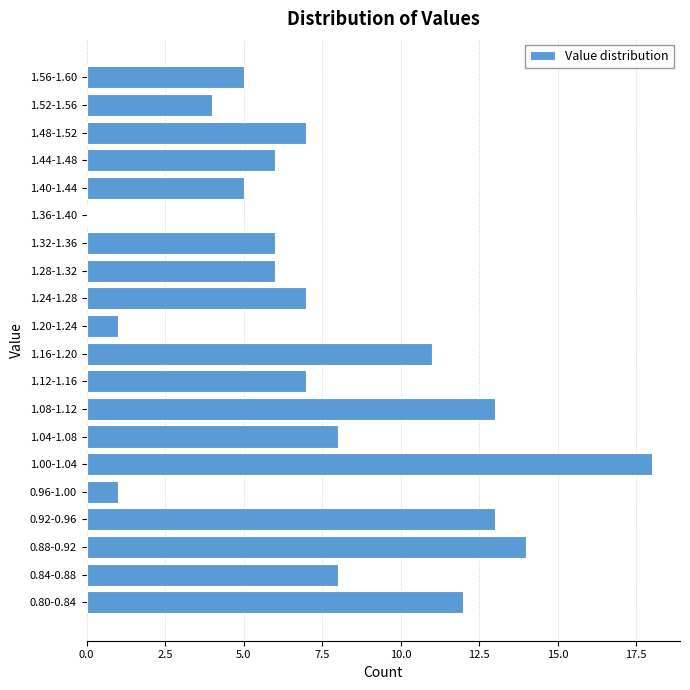

Reading bottom to top, list all the values displayed in this chart.

0.80-0.84=12	0.84-0.88=8	0.88-0.92=14	0.92-0.96=13	0.96-1.00=1	1.00-1.04=18	1.04-1.08=8	1.08-1.12=13	1.12-1.16=7	1.16-1.20=11	1.20-1.24=1	1.24-1.28=7	1.28-1.32=6	1.32-1.36=6	1.36-1.40=0	1.40-1.44=5	1.44-1.48=6	1.48-1.52=7	1.52-1.56=4	1.56-1.60=5